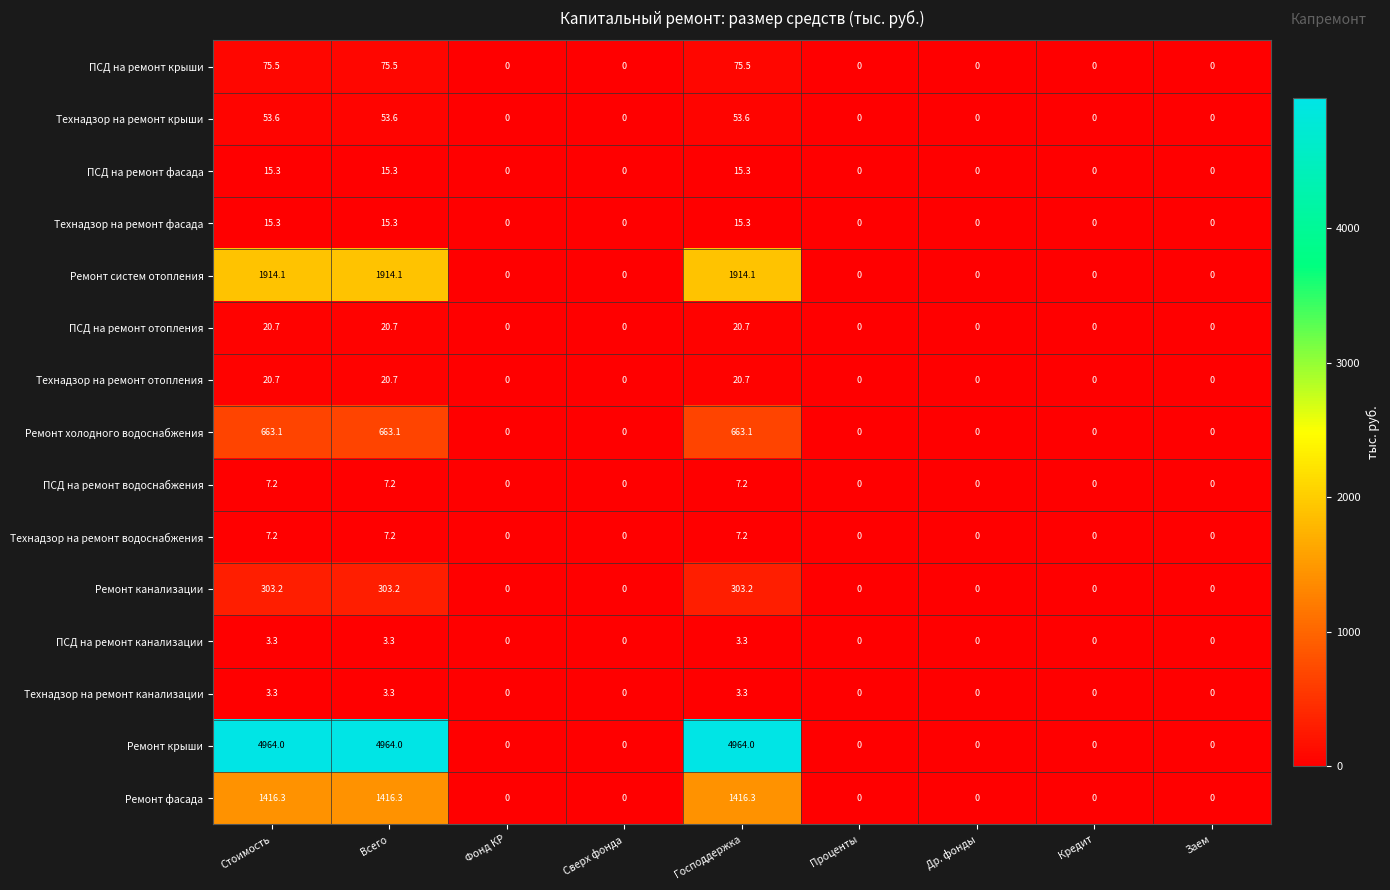

Which series has the widest spread of values?

Ремонт крыши